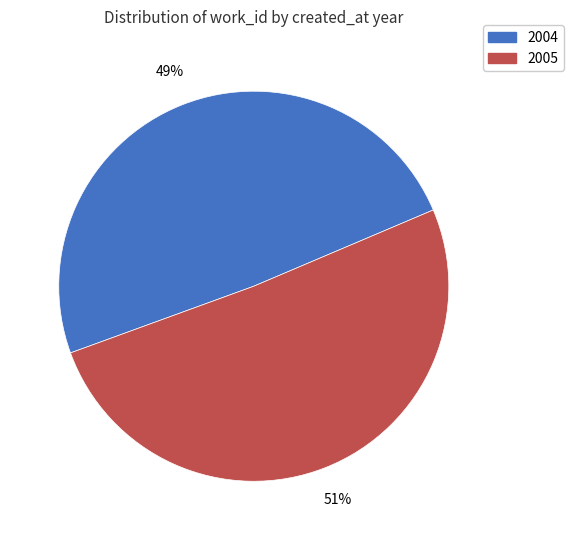

Is there any slice that represents more than half of the pie?

Yes